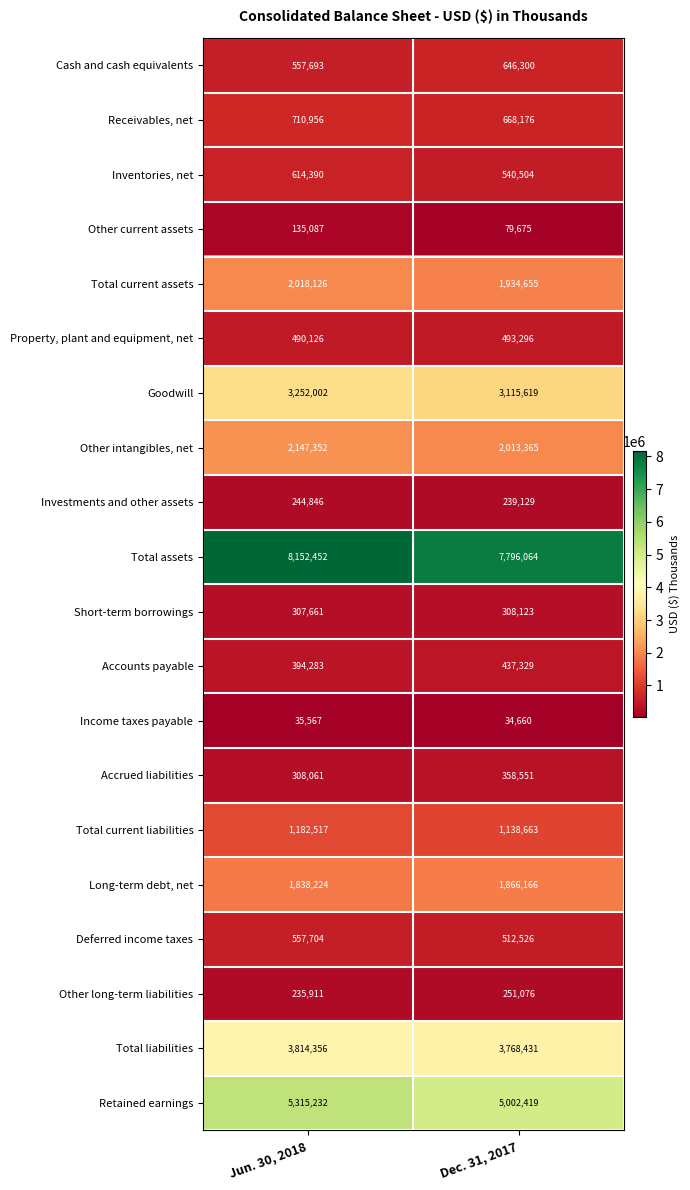

At which label is Cash and cash equivalents closest to 601996?

Jun. 30, 2018